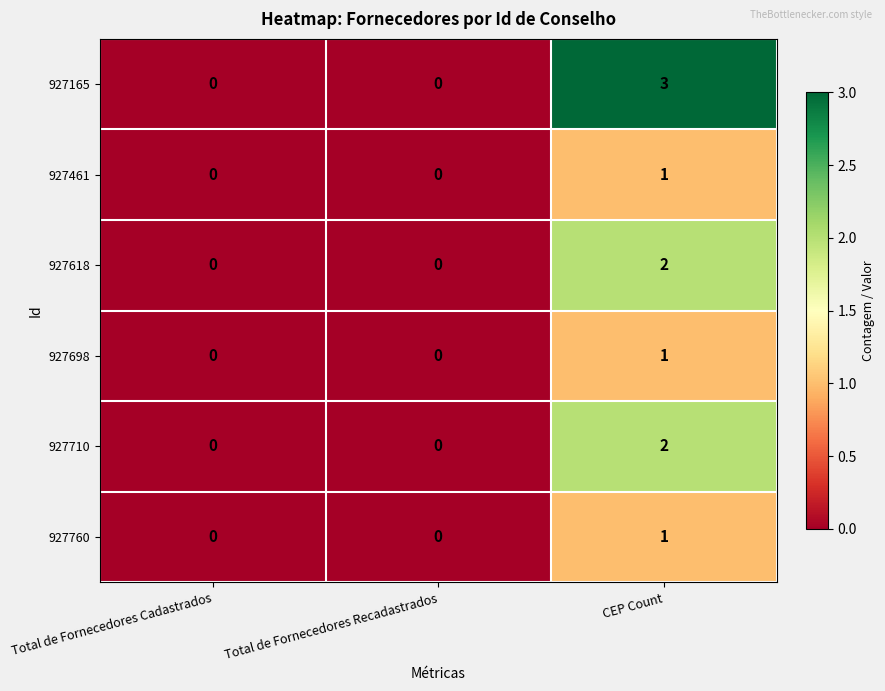

Reading left to right, extract all data points from this chart.

927165: 0	0	3
927461: 0	0	1
927618: 0	0	2
927698: 0	0	1
927710: 0	0	2
927760: 0	0	1